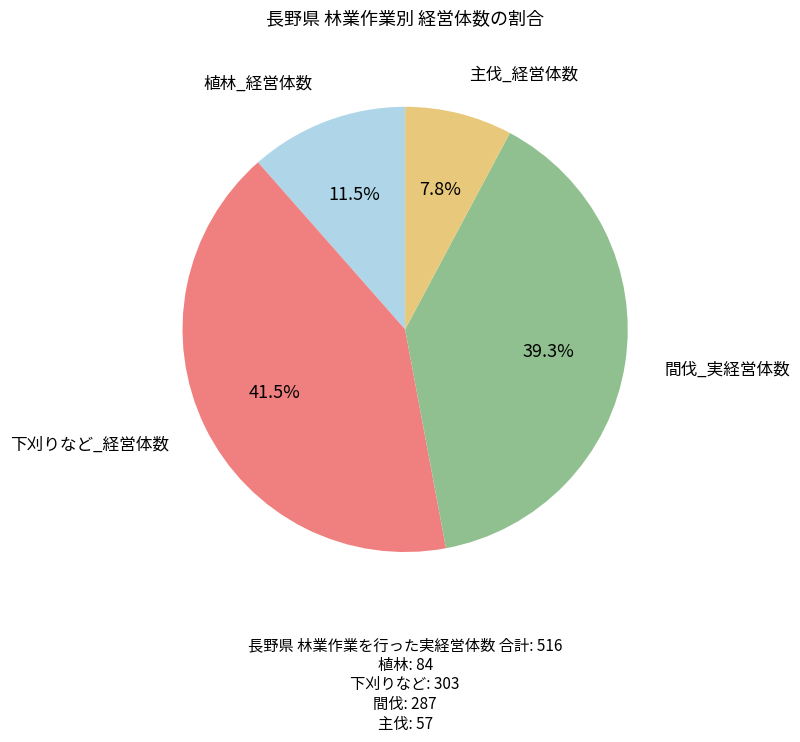

Does any single category account for the majority?

No